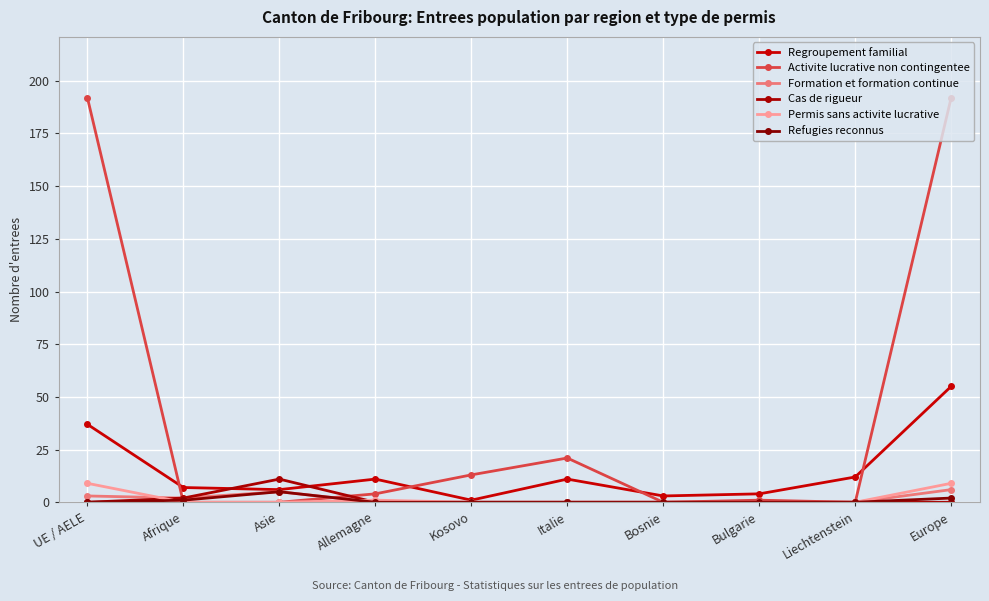

Rank the series by their maximum value, from highest to lowest.

Activite lucrative non contingentee, Regroupement familial, Cas de rigueur, Permis sans activite lucrative, Formation et formation continue, Refugies reconnus